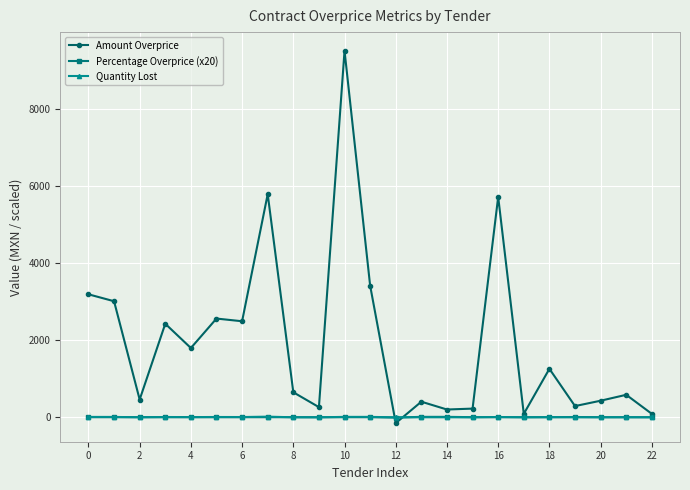

At how many categories does at least one series exceed 4153?

3